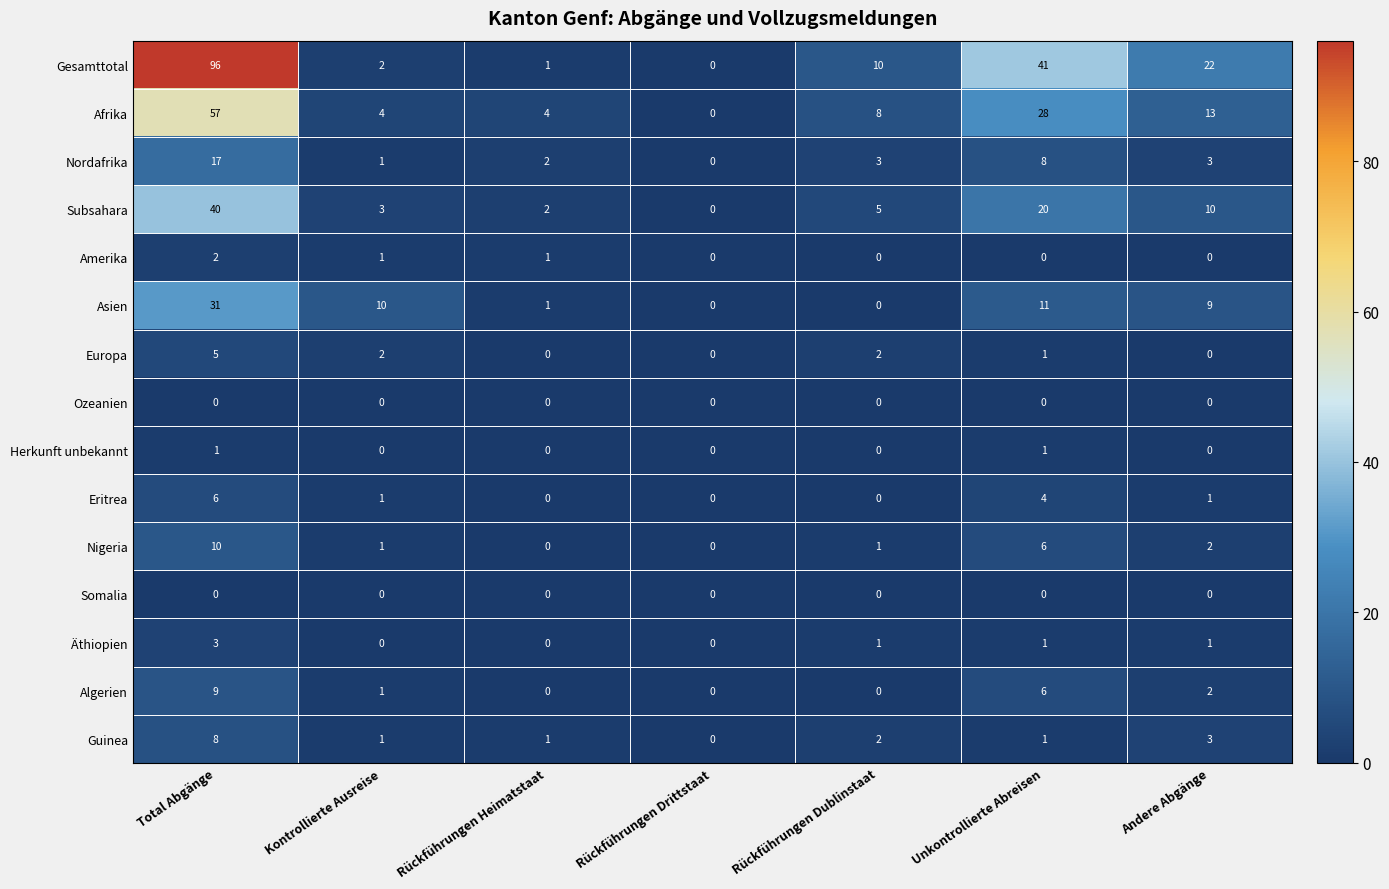

What is the sum of all Eritrea values?

12